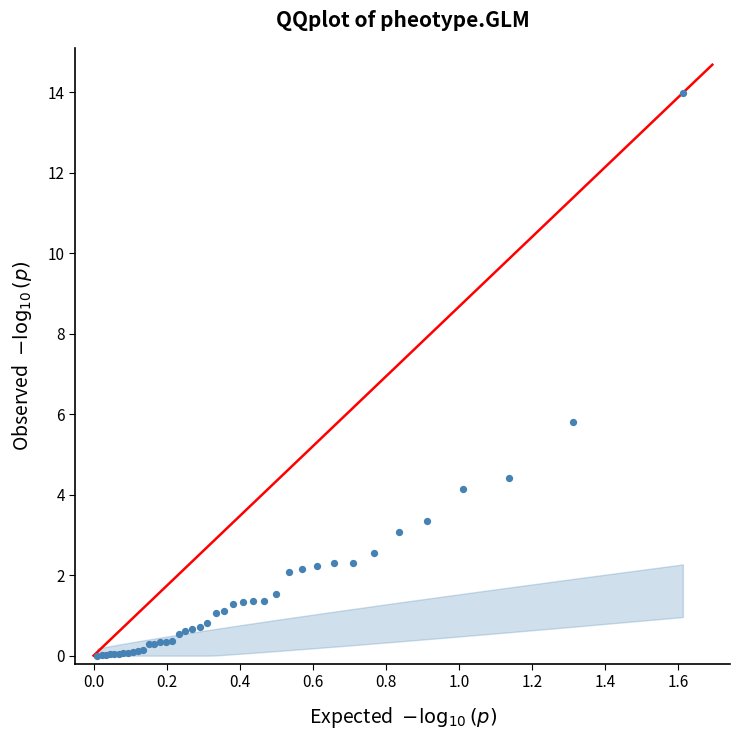

What Y value in the scatter plot is closest to 6?

5.8